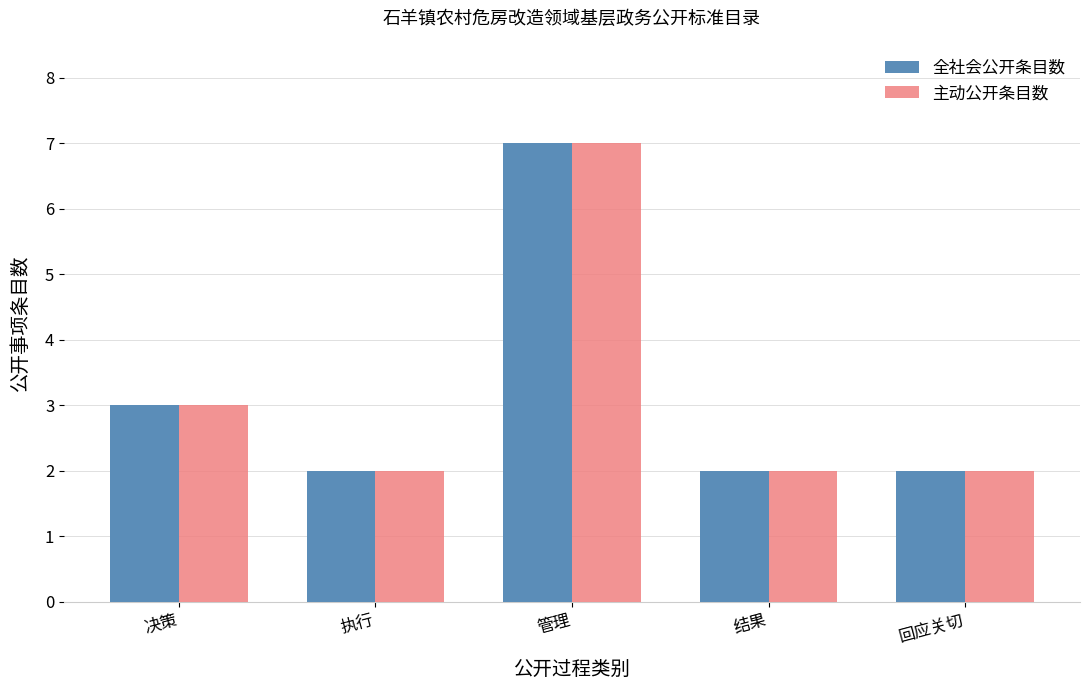

Are the bars grouped side by side (vs. stacked)?

Yes